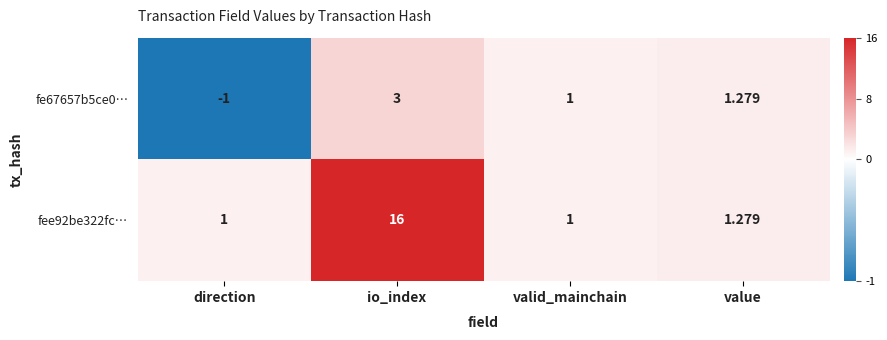

Which category has the lowest value across all series?

direction